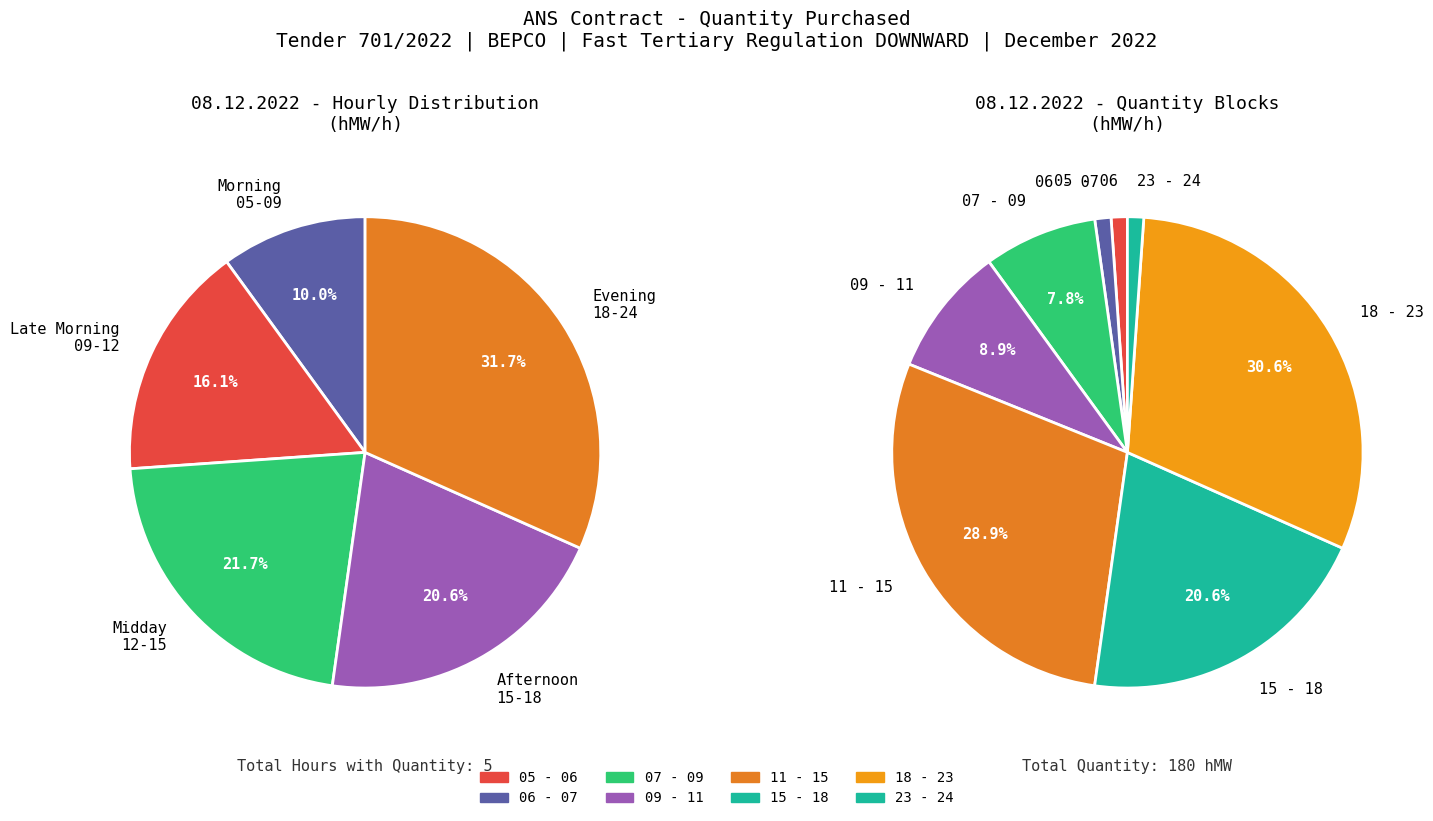

Do 00 - 01 and 07 - 08 together represent more than half of the pie?

No